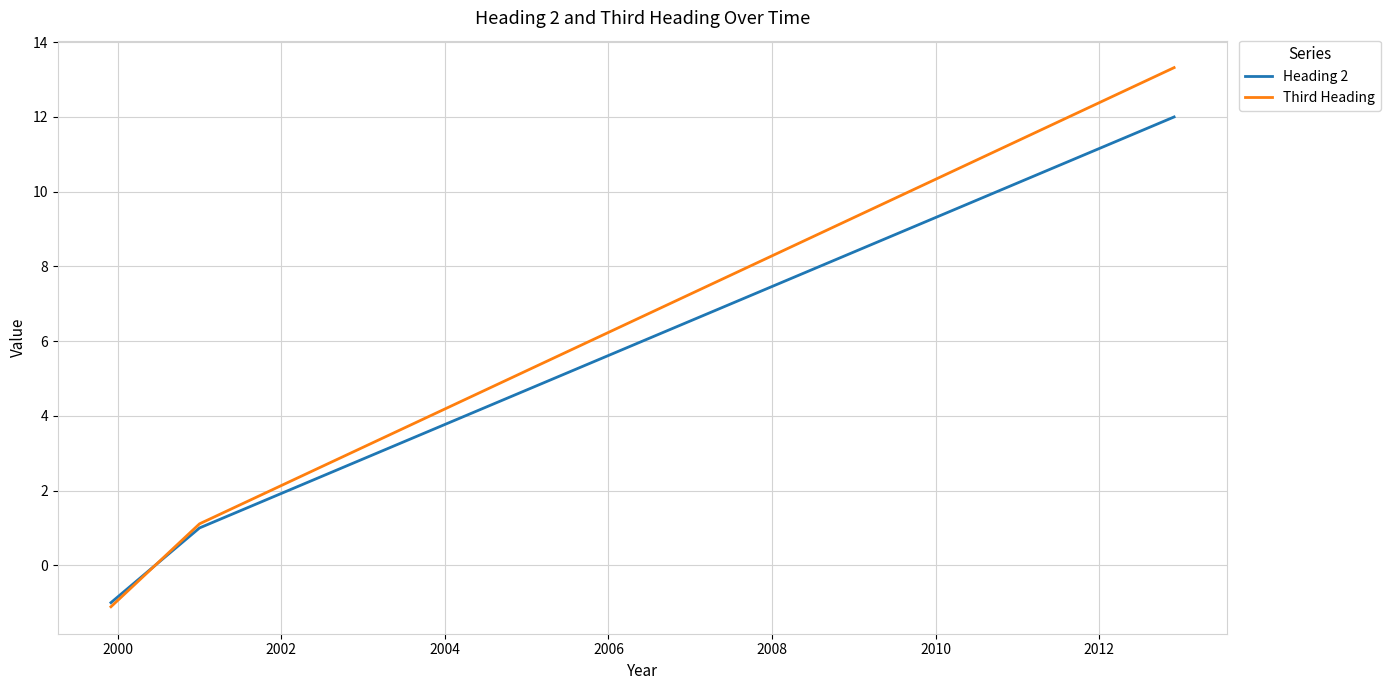

Which series has the largest range (max minus min)?

Third Heading